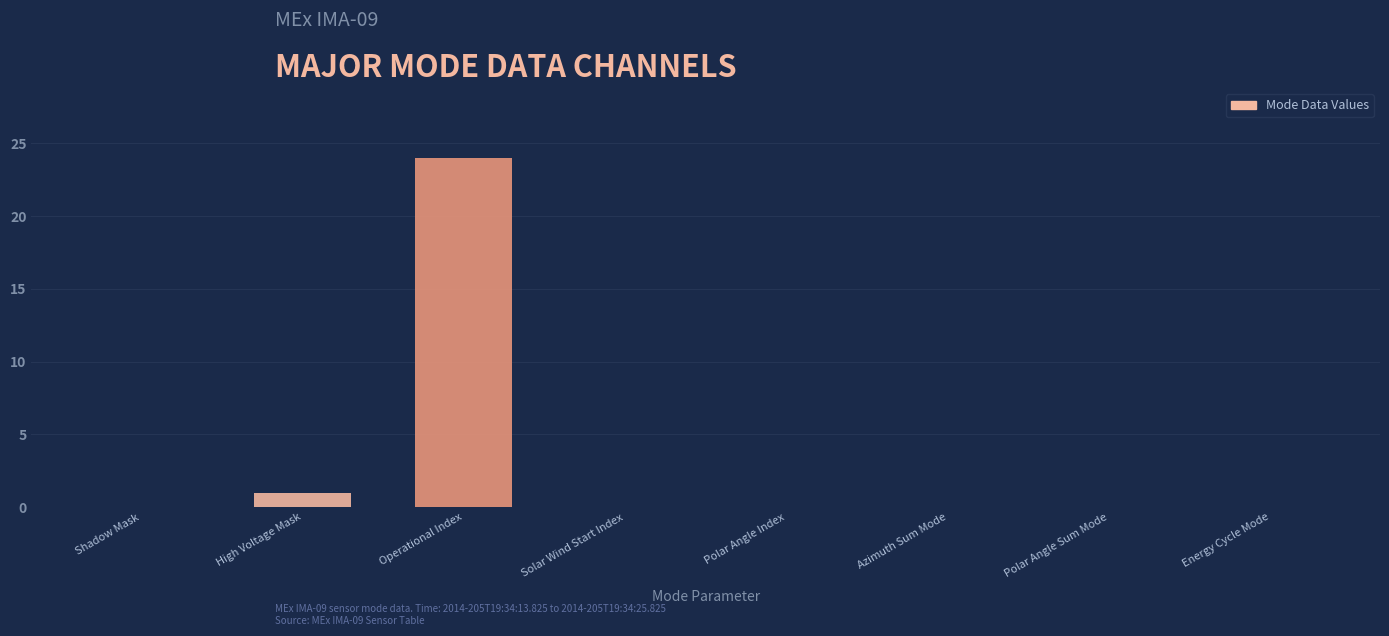

What is the change in value from Operational Index to Polar Angle Index?

-24